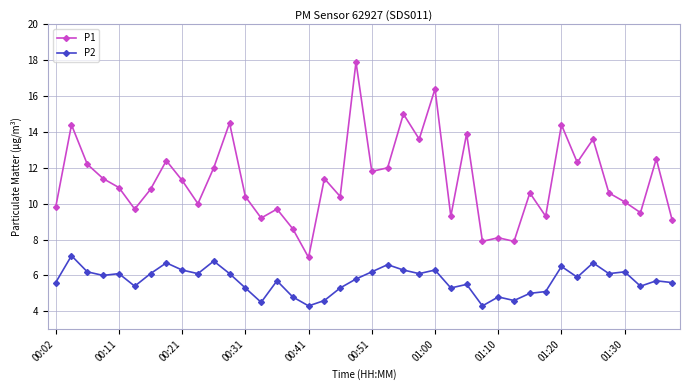

True or false: P2 and P1 intersect in this chart.

False